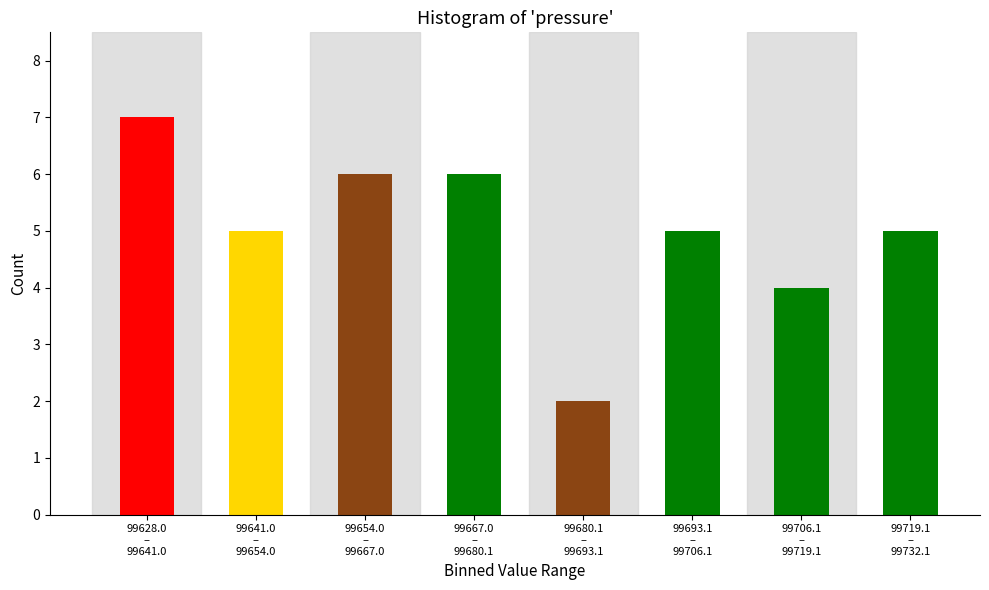

Reading left to right, extract all data points from this chart.

7	5	6	6	2	5	4	5